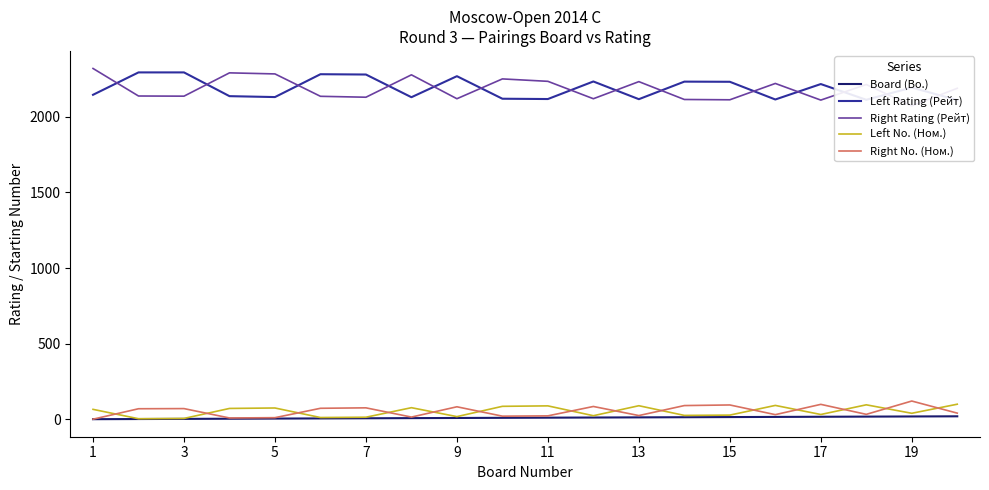

What is the maximum value for Right No. (Ном.)?

121